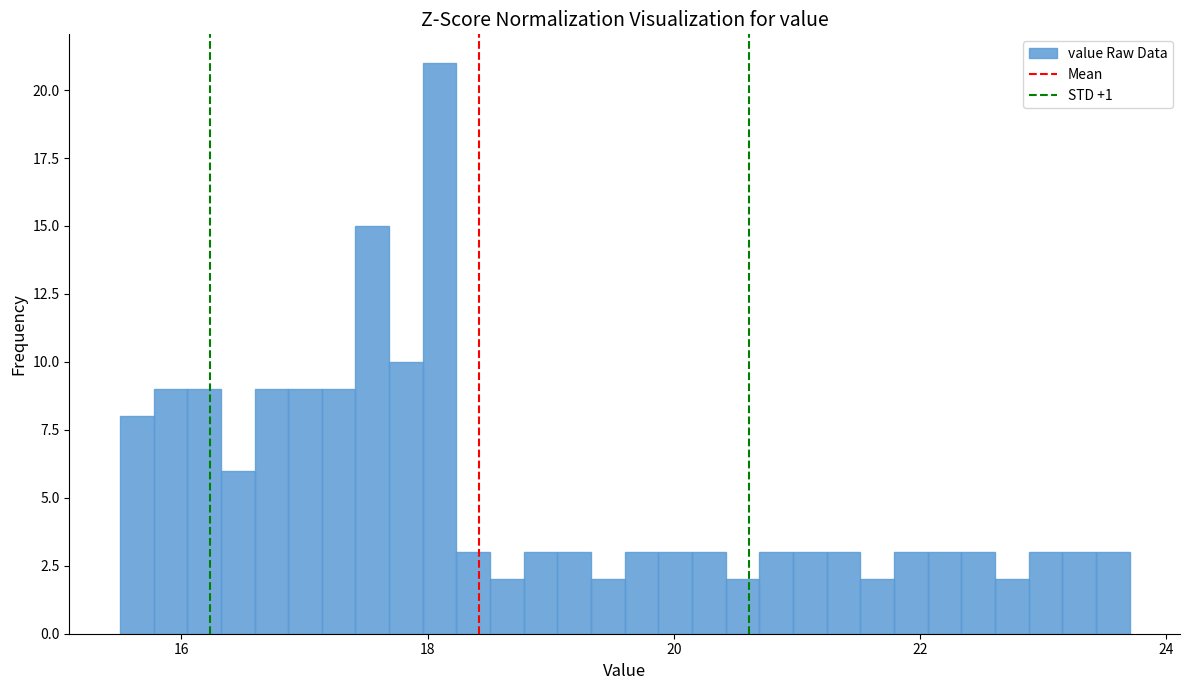

Read against the x-axis, roughly where is the centre of the tallest bar?

18.0